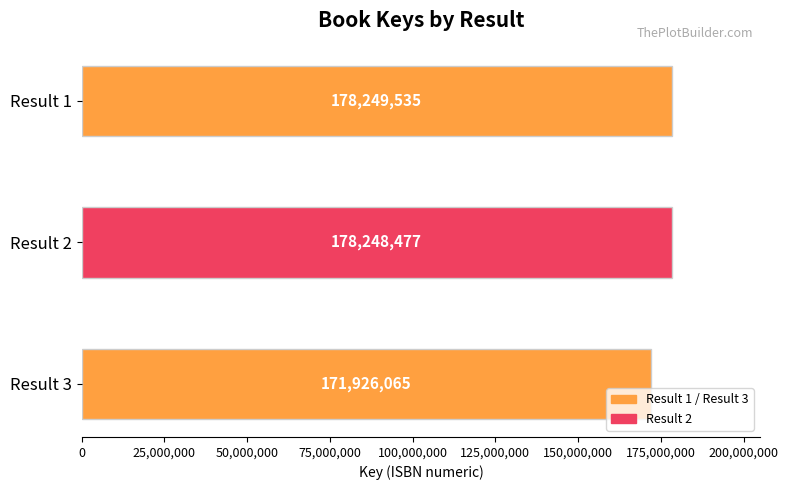

Where is the data nearest to the value 175087800?

Result 2